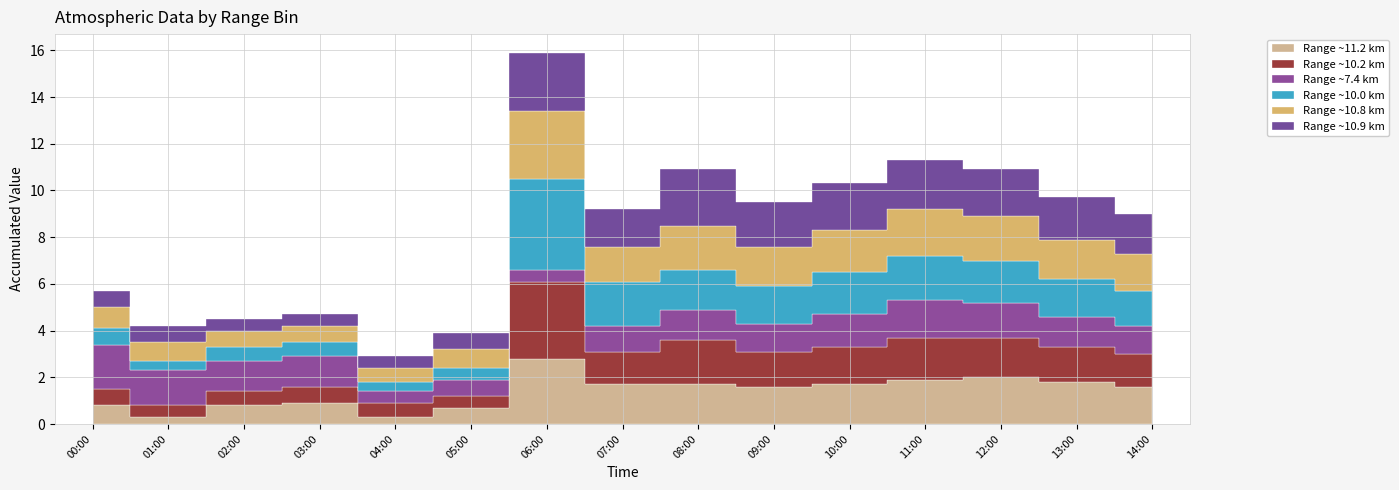

Is it true that  11.205 equals 2.8 at 2005/05/13 06:00?

True